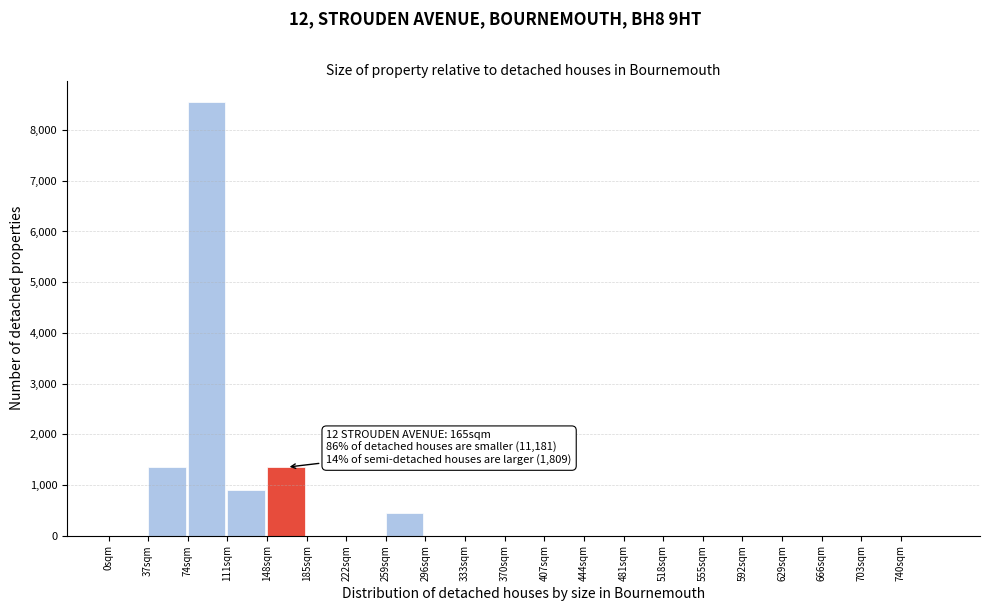

Which range on the x-axis has the tallest bar?

74 to 111